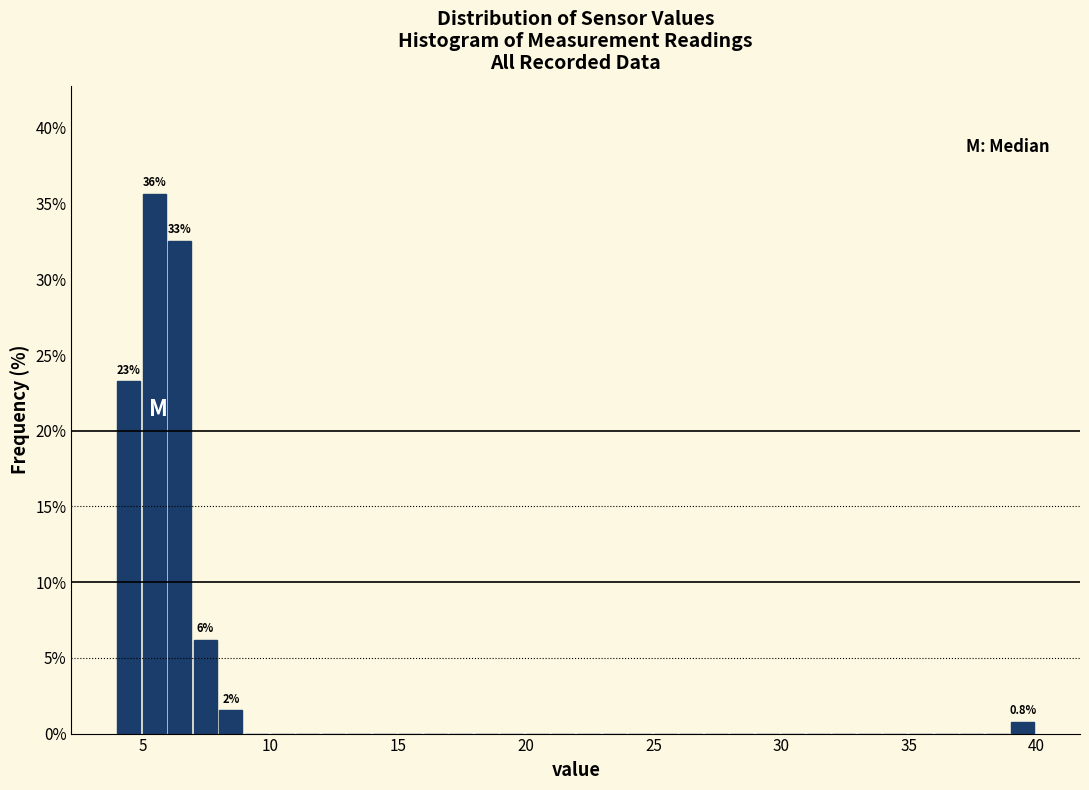

Read against the x-axis, roughly where is the centre of the tallest bar?

5.5